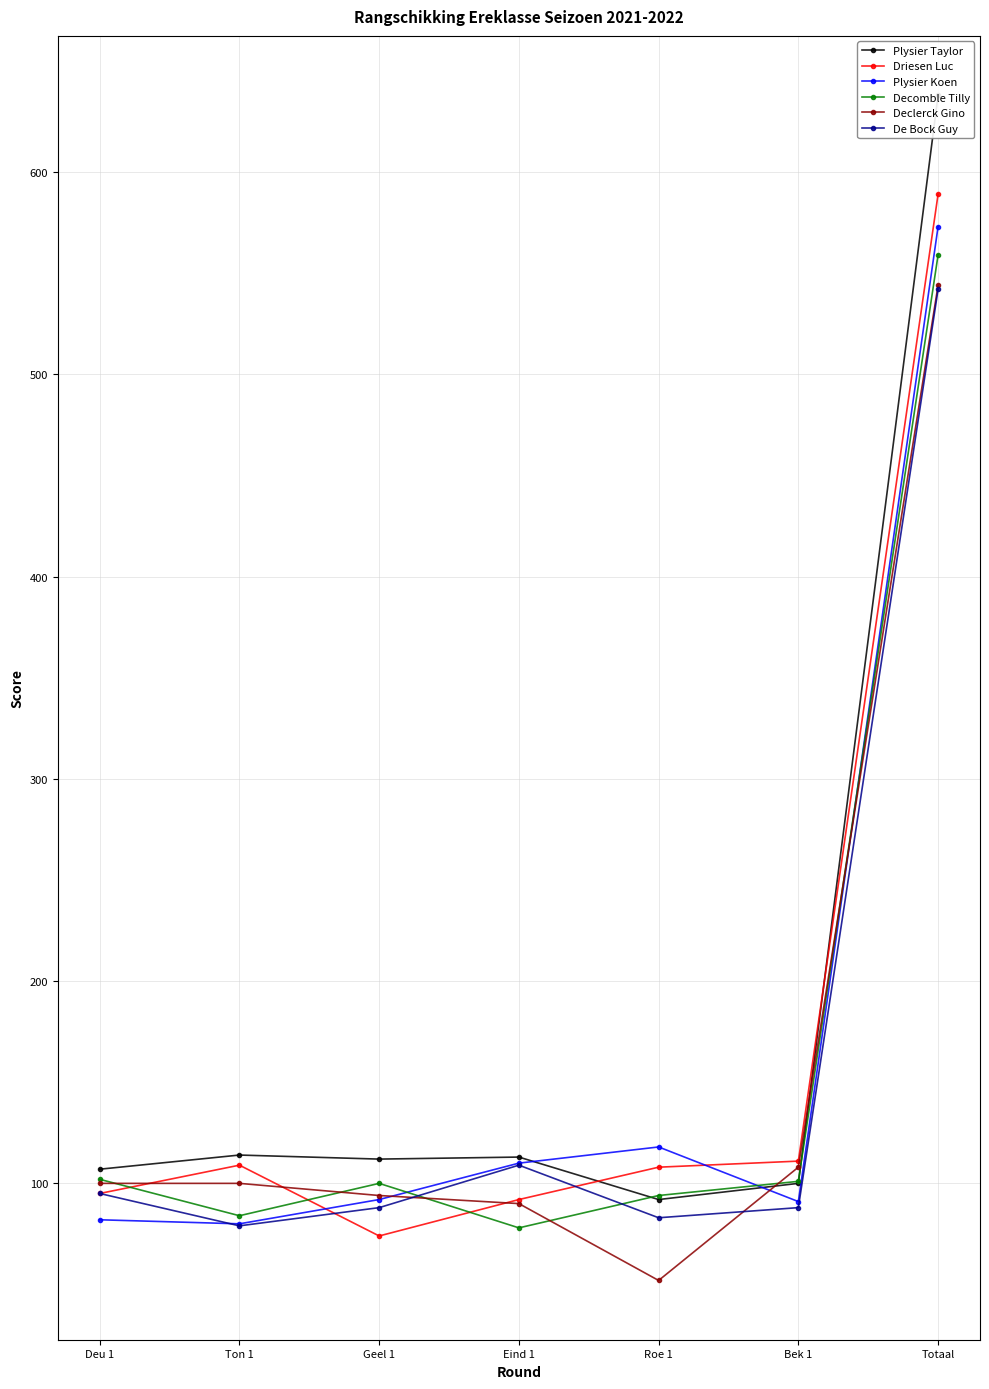

Is it true that De Bock Guy equals 109 at Eind 1?

True